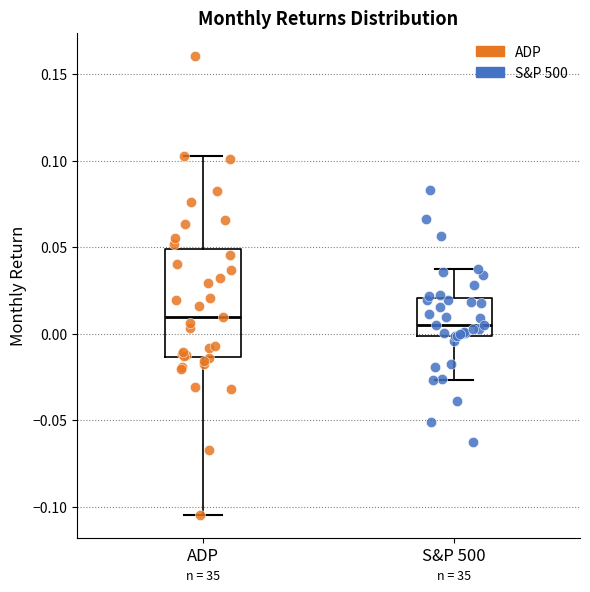

Which box is the tallest, from its lower edge to its upper edge?

ADP